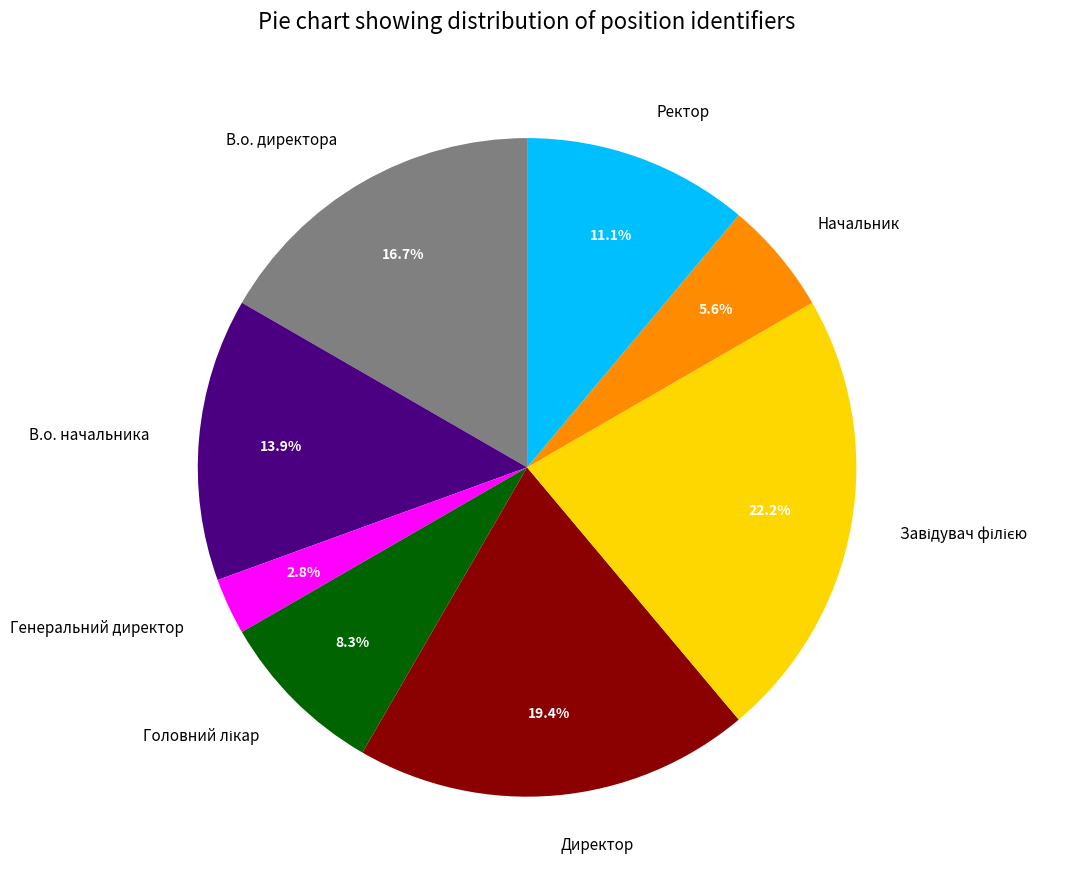

Which slice is the smallest?

Генеральний директор